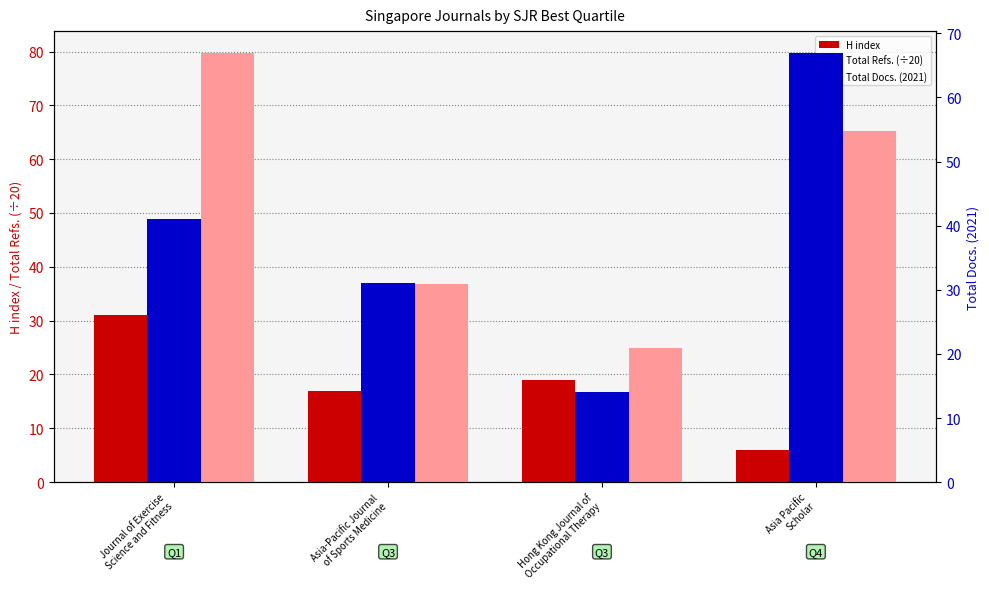

Where does the H index series first go above 19?

Journal of Exercise
Science and Fitness